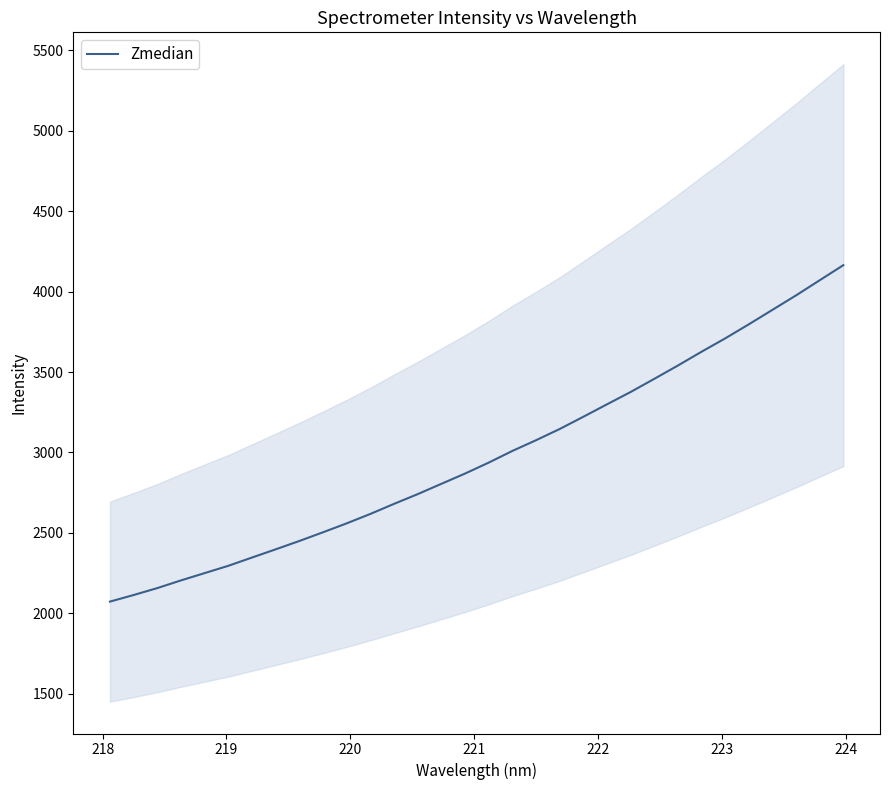

What is the average value?

2979.9